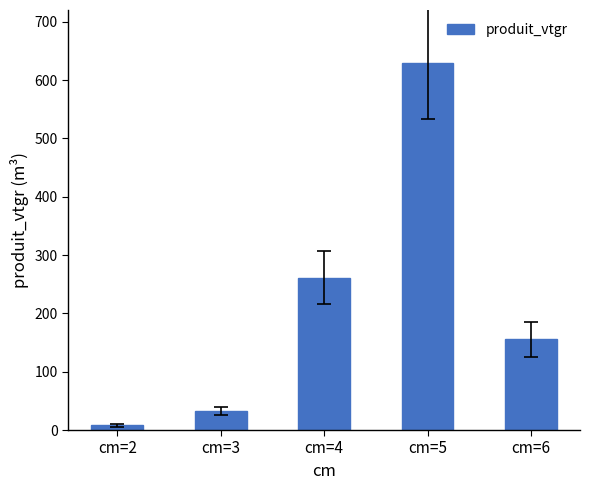

Reading right to left, what are all the values shown in this chart?

155.4	628.8	261.3	32.9	8.3